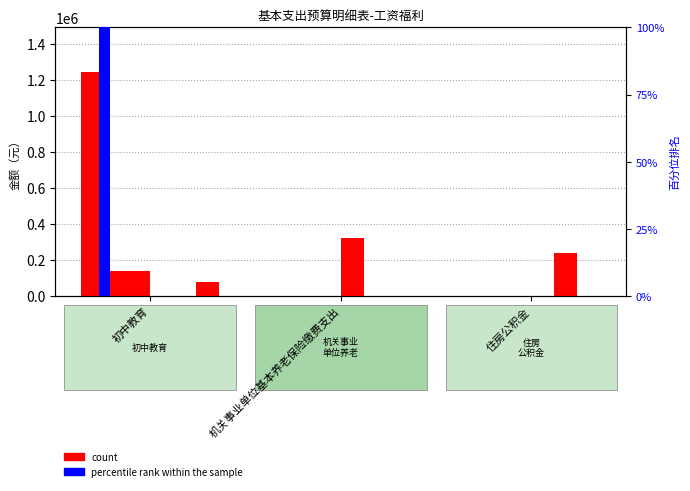

What is the label of the 1st bar from the right?

住房公积金